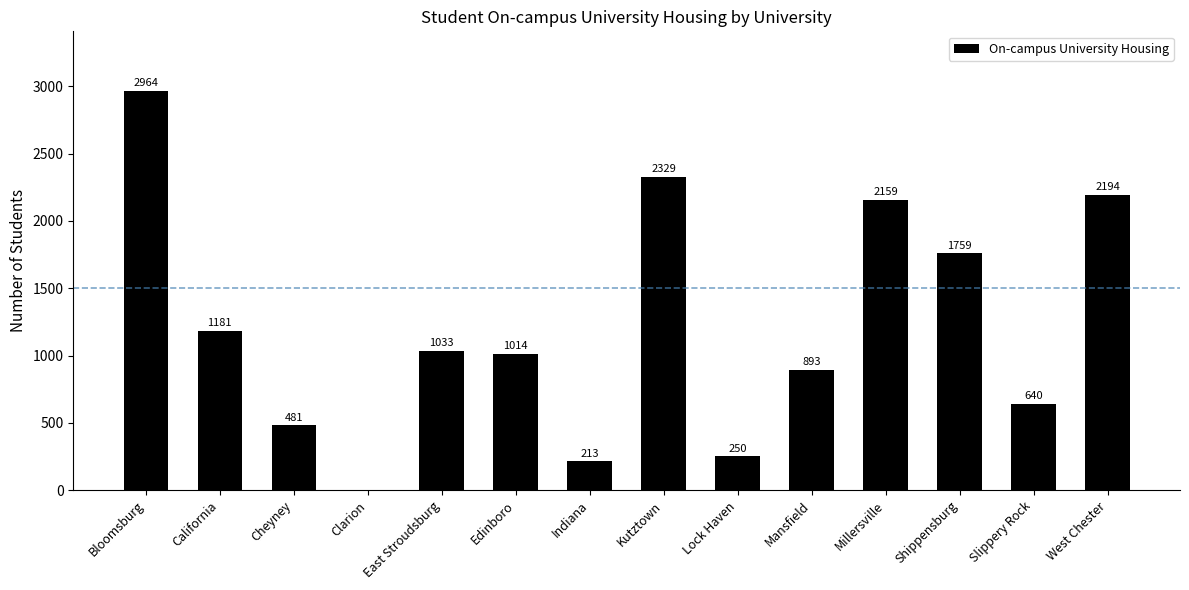

Reading left to right, transcribe all the data shown in this chart.

Bloomsburg=2964	California=1181	Cheyney=481	Clarion=0	East Stroudsburg=1033	Edinboro=1014	Indiana=213	Kutztown=2329	Lock Haven=250	Mansfield=893	Millersville=2159	Shippensburg=1759	Slippery Rock=640	West Chester=2194